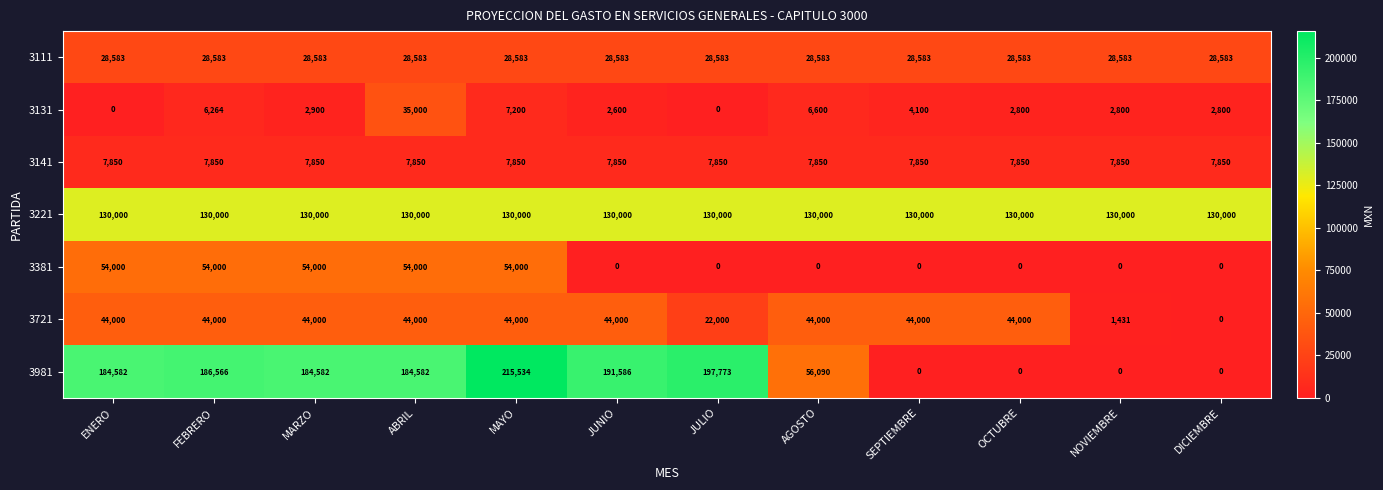

Is the value of 3141 at SEPTIEMBRE greater than the value of 3221 at ABRIL?

No